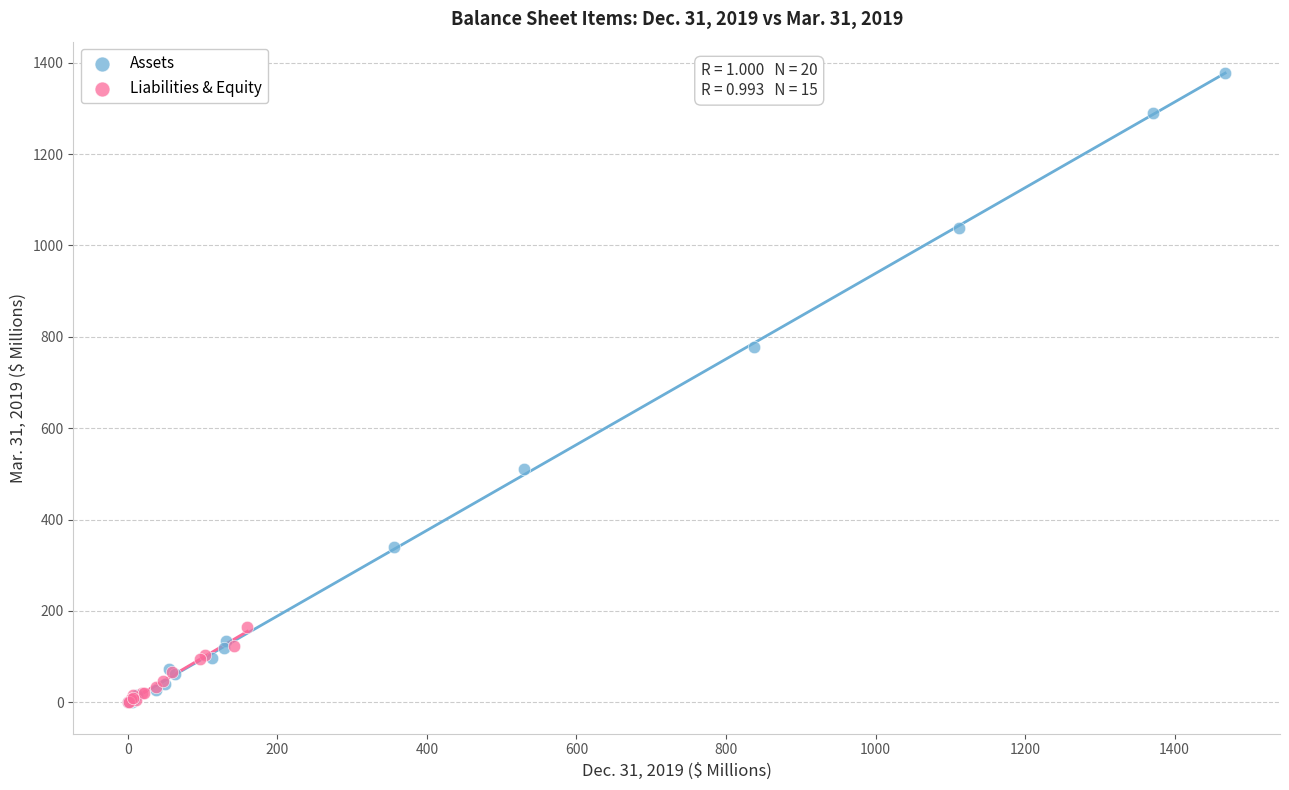

Which series has the largest Y range (max minus min)?

Assets